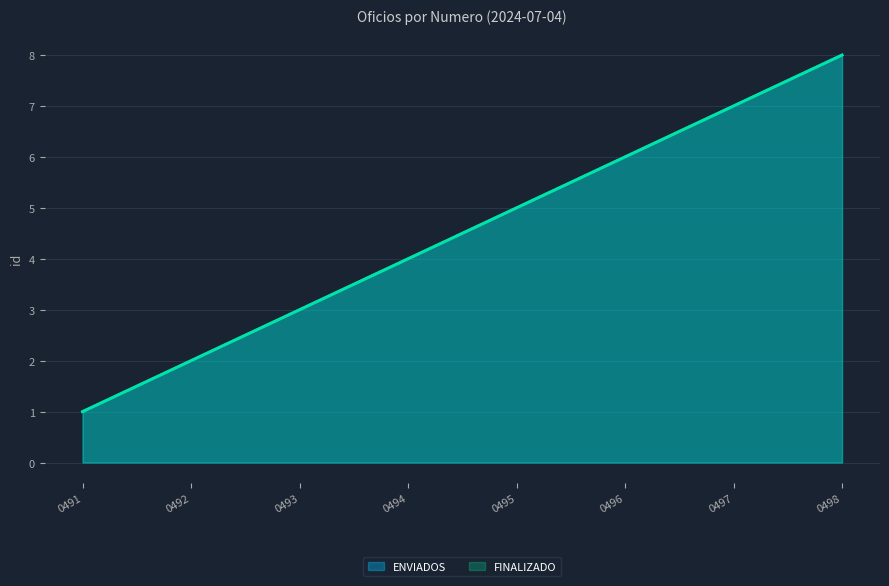

What are all the series names shown in the legend?

ENVIADOS, FINALIZADO